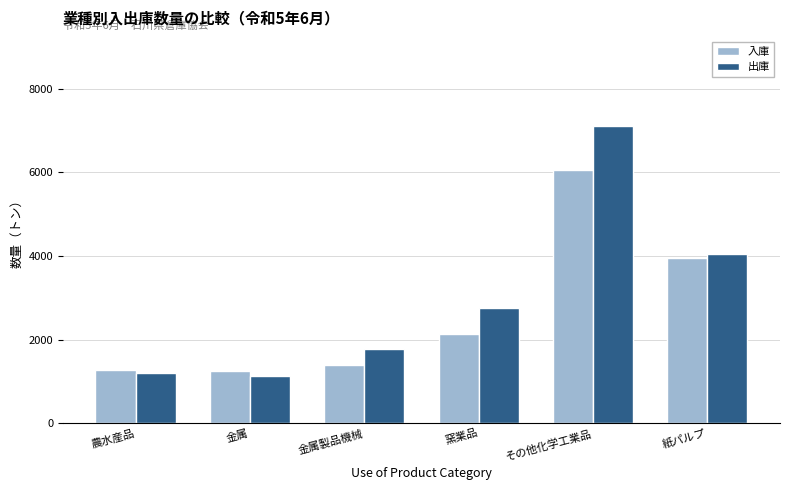

What is the minimum value for 入庫?

1241.9